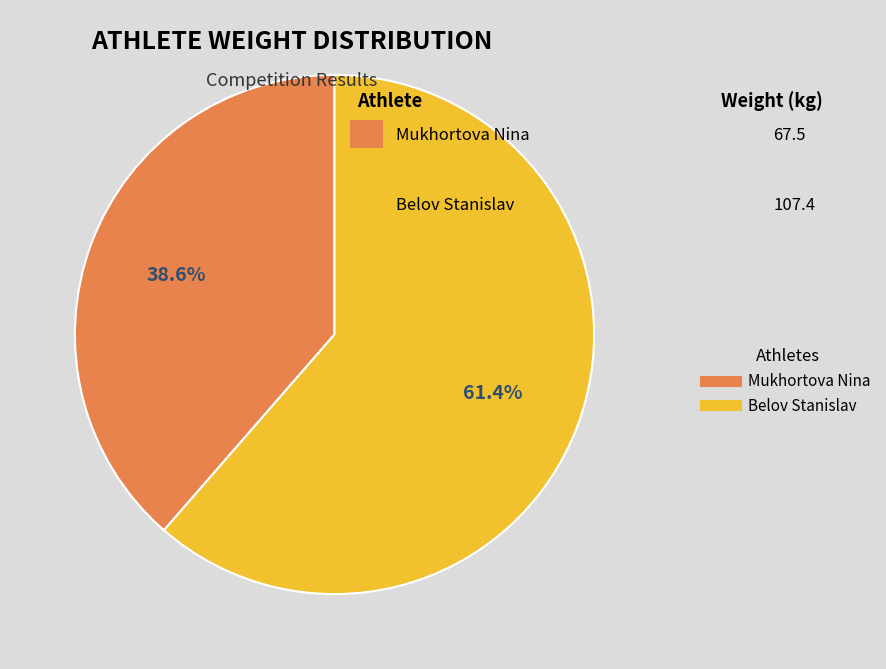

The Mukhortova Nina slice represents 39% of the pie. True or false?

True